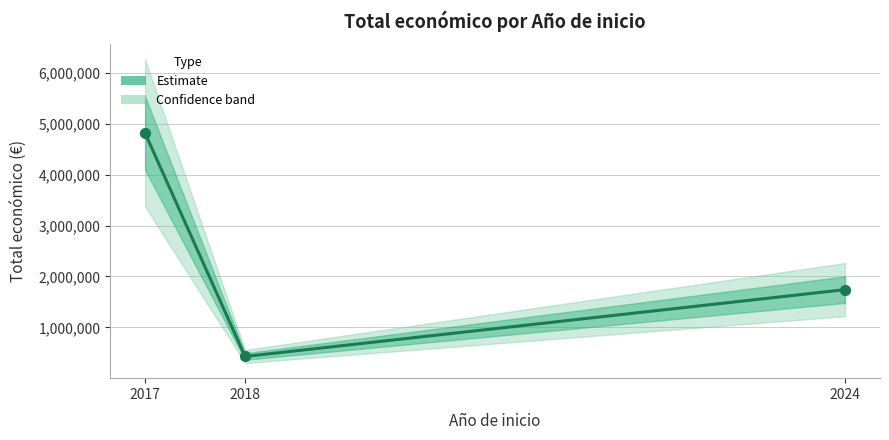

What is the change in value from 2017 to 2018?

-4389140